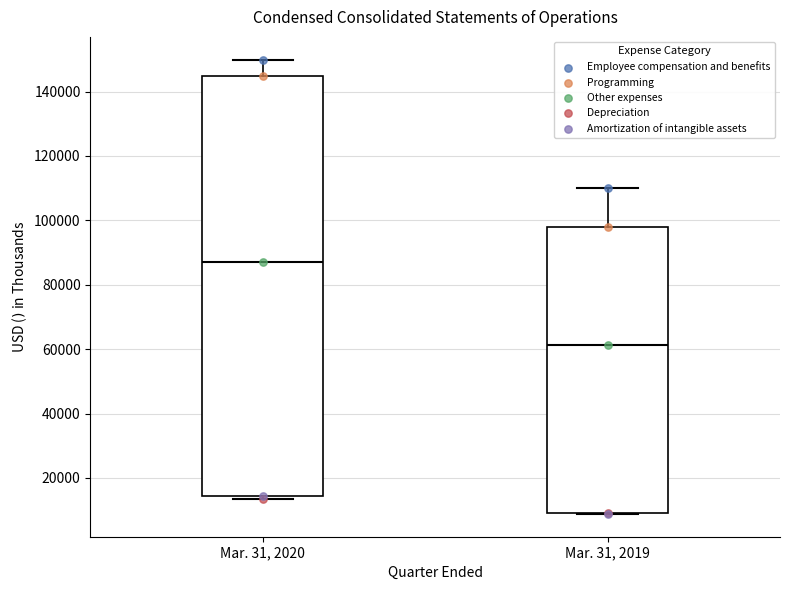

Reading left to right, read every box against the y-axis: the position of its median line, the range the box covers, and the ends of its whiskers. The values are not printed on the chart, so give them approximately, as read against the axis.

Mar. 31, 2020: median 88000, box 14000 to 144000, whiskers 14000 (just below the box's lower edge) to 150000
Mar. 31, 2019: median 62000, box 8000 to 98000, whiskers 8000 to 110000